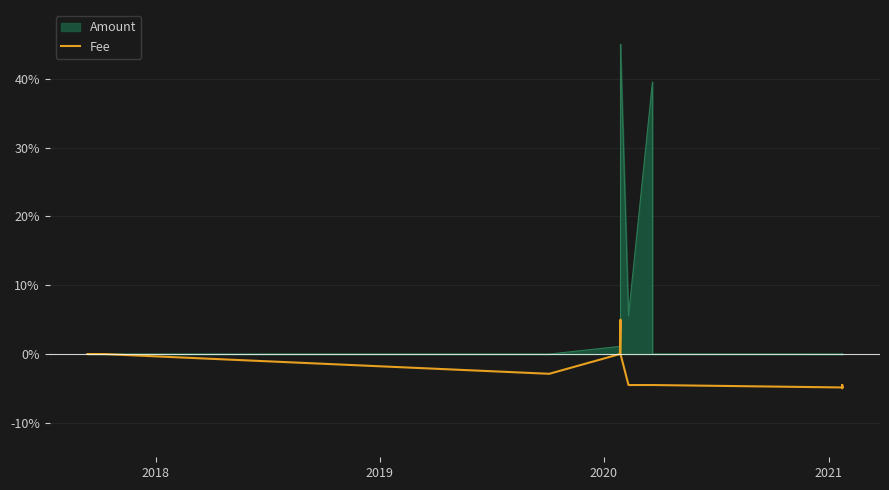

How many points are lower than both their immediate neighbors (excluding endpoints)?

2